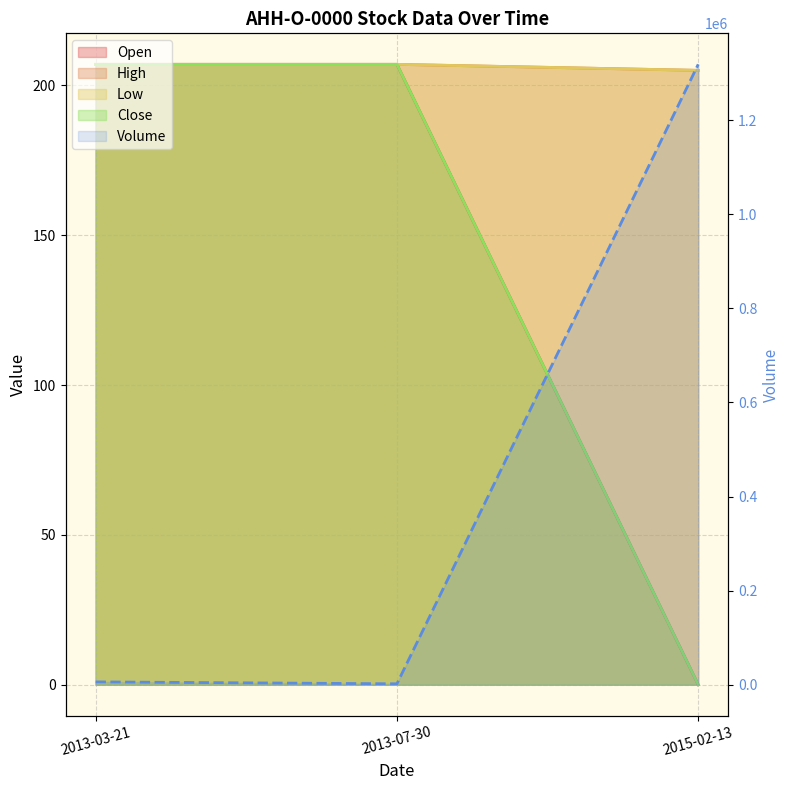

List the labels in order of Volume value, smallest first.

2013-07-30, 2013-03-21, 2015-02-13